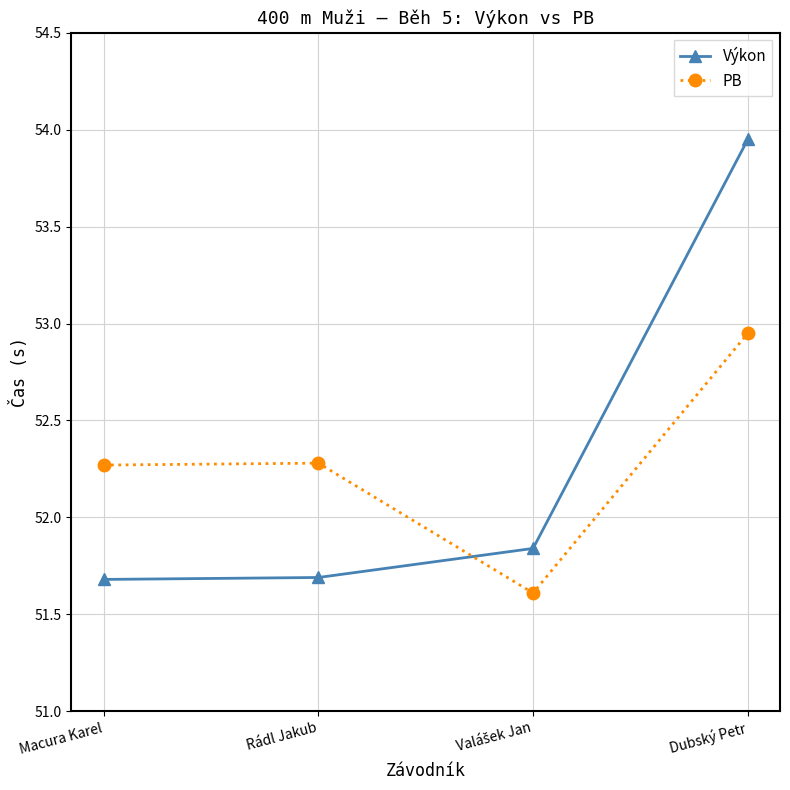

What are all the series names shown in the legend?

Výkon, PB